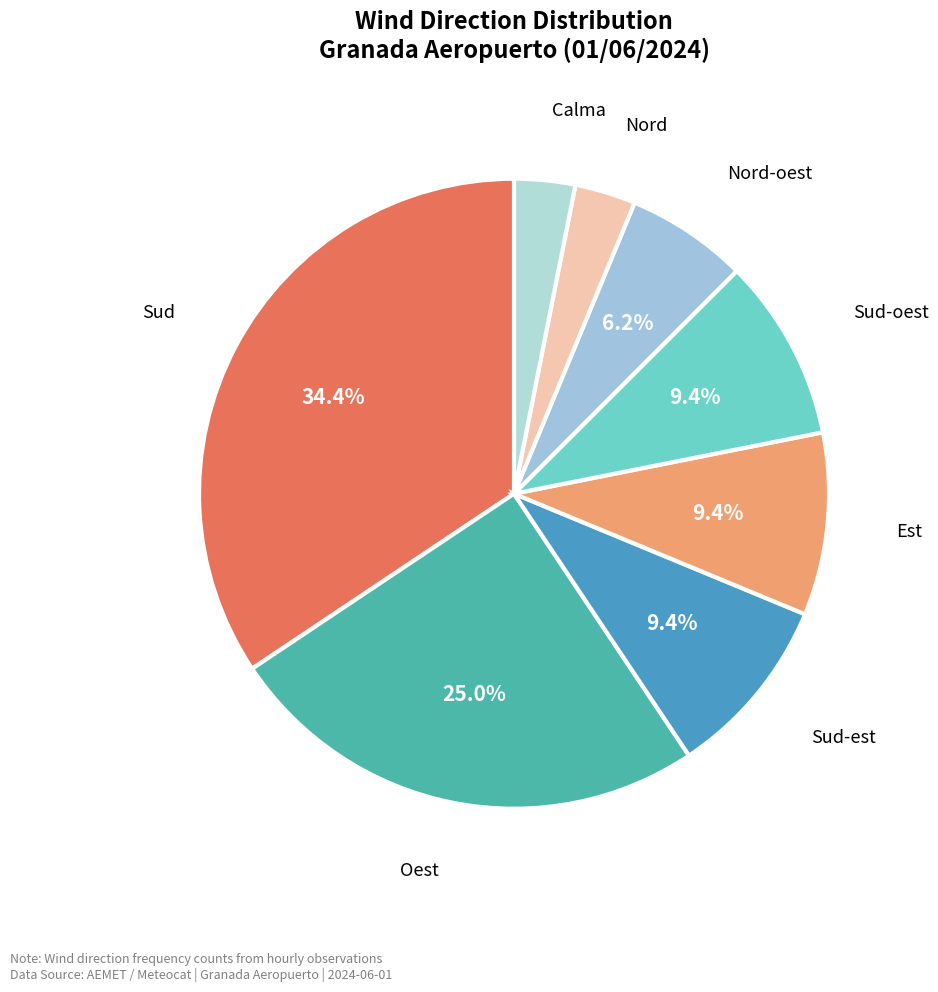

How many slices are in this pie chart?

8